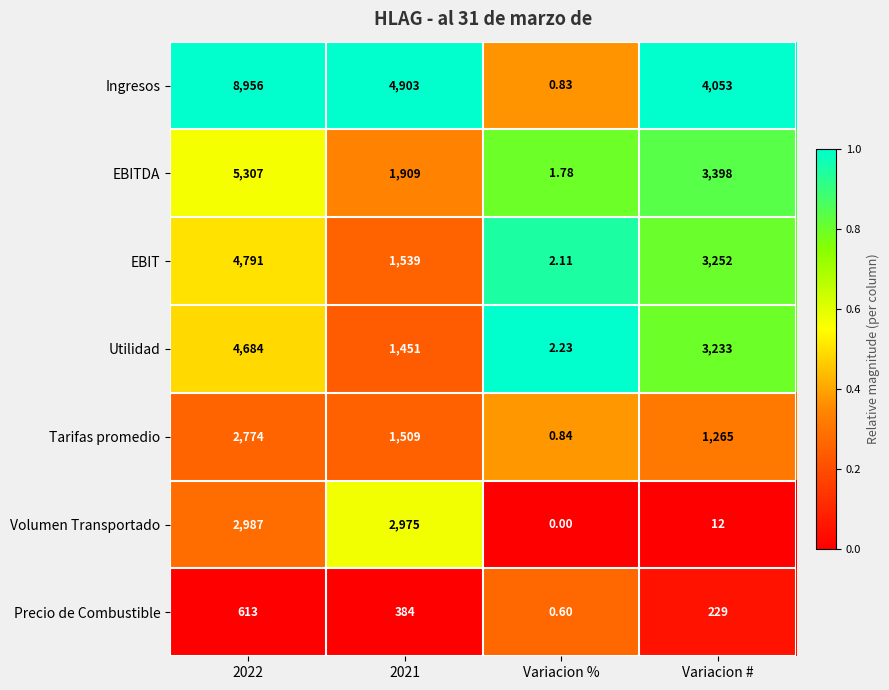

Rank the series at Variacion # from lowest to highest value.

Volumen Transportado, Precio de Combustible, Tarifas promedio, Utilidad, EBIT, EBITDA, Ingresos